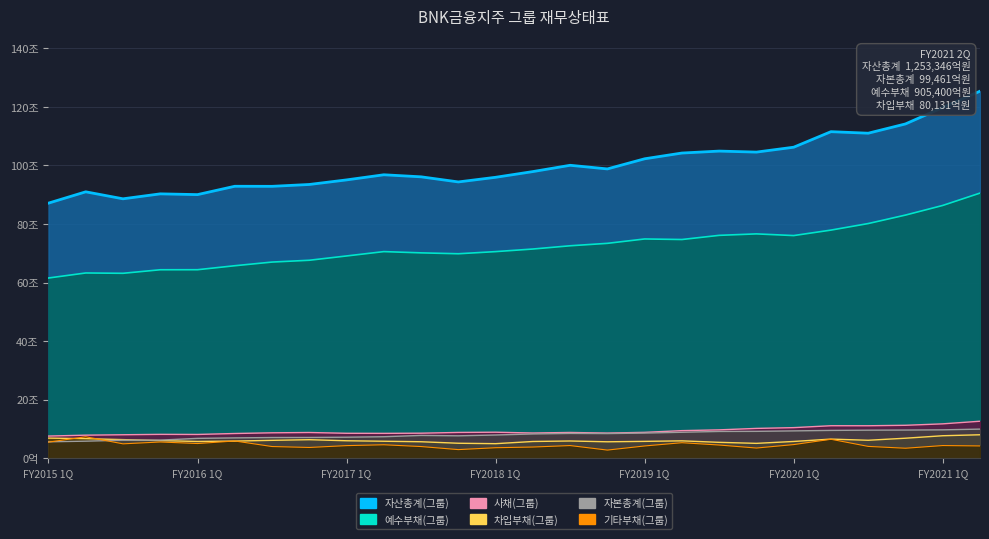

What is the difference between the second highest and minimum values in the 차입부채(그룹) series?

27117